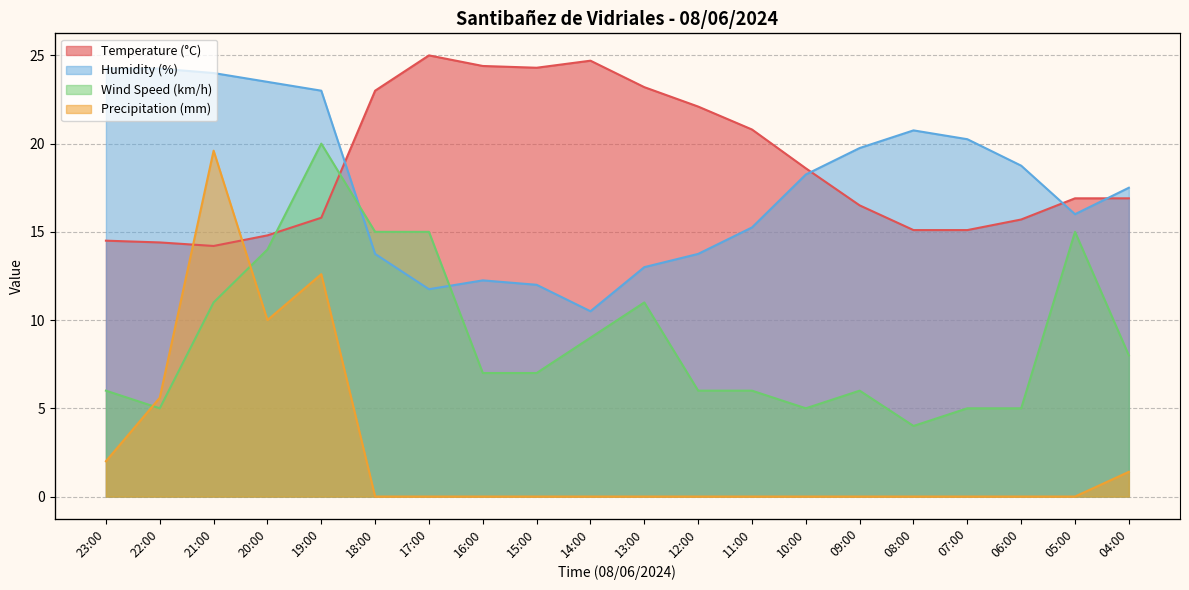

Reading left to right, list all the values displayed in this chart.

Temperature (°C): 23:00=14.5	22:00=14.4	21:00=14.2	20:00=14.8	19:00=15.8	18:00=23.0	17:00=25.0	16:00=24.4	15:00=24.3	14:00=24.7	13:00=23.2	12:00=22.1	11:00=20.8	10:00=18.6	09:00=16.5	08:00=15.1	07:00=15.1	06:00=15.7	05:00=16.9	04:00=16.9
Humidity (%): 23:00=24.2	22:00=24.2	21:00=24.0	20:00=23.5	19:00=23.0	18:00=13.8	17:00=11.8	16:00=12.2	15:00=12.0	14:00=10.5	13:00=13.0	12:00=13.8	11:00=15.2	10:00=18.2	09:00=19.8	08:00=20.8	07:00=20.2	06:00=18.8	05:00=16.0	04:00=17.5
Wind Speed (km/h): 23:00=6.0	22:00=5.0	21:00=11.0	20:00=14.0	19:00=20.0	18:00=15.0	17:00=15.0	16:00=7.0	15:00=7.0	14:00=9.0	13:00=11.0	12:00=6.0	11:00=6.0	10:00=5.0	09:00=6.0	08:00=4.0	07:00=5.0	06:00=5.0	05:00=15.0	04:00=8.0
Precipitation (mm): 23:00=2.0	22:00=5.6	21:00=19.6	20:00=10.0	19:00=12.6	18:00=0.0	17:00=0.0	16:00=0.0	15:00=0.0	14:00=0.0	13:00=0.0	12:00=0.0	11:00=0.0	10:00=0.0	09:00=0.0	08:00=0.0	07:00=0.0	06:00=0.0	05:00=0.0	04:00=1.4